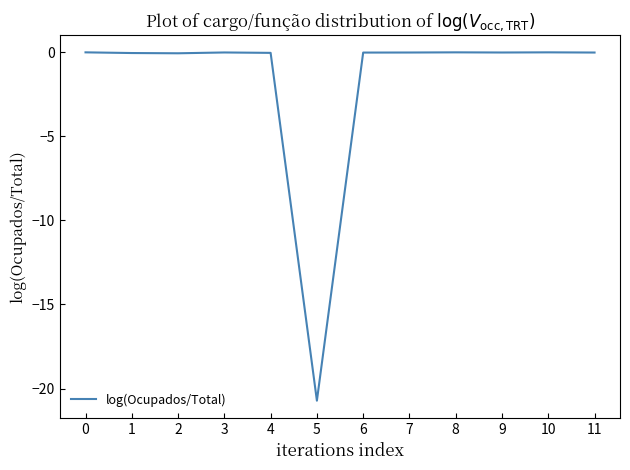

What is the difference between the maximum and minimum values?

20.7